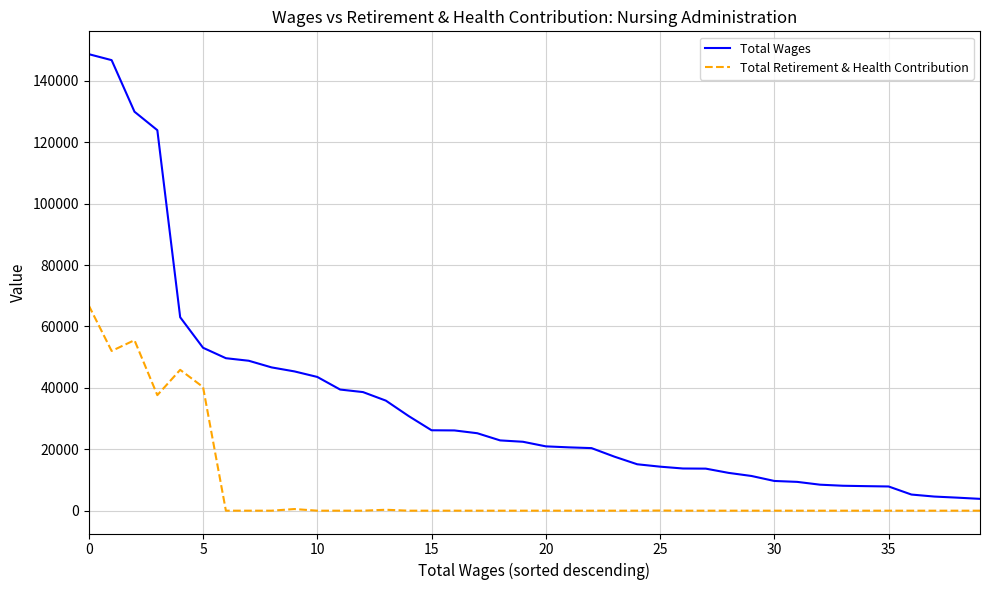

List the series in order of their peak value, highest first.

Total Wages, Total Retirement & Health Contribution